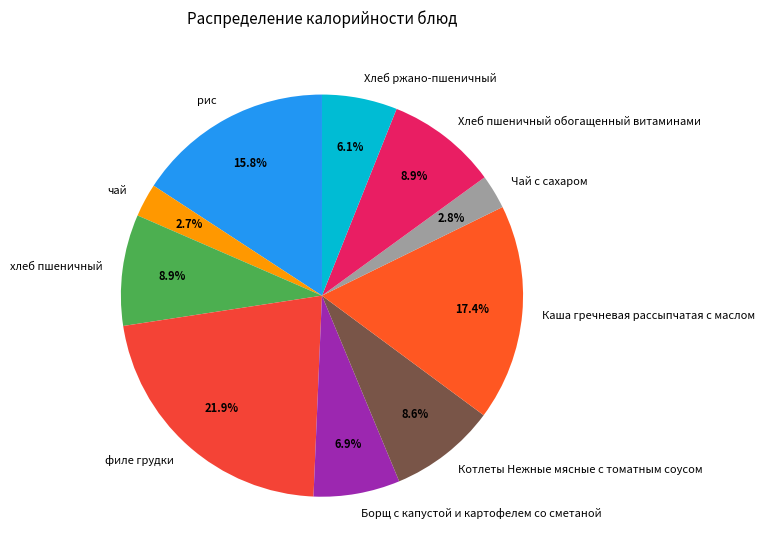

To the nearest percent, what percentage of the pie is хлеб пшеничный?

9%